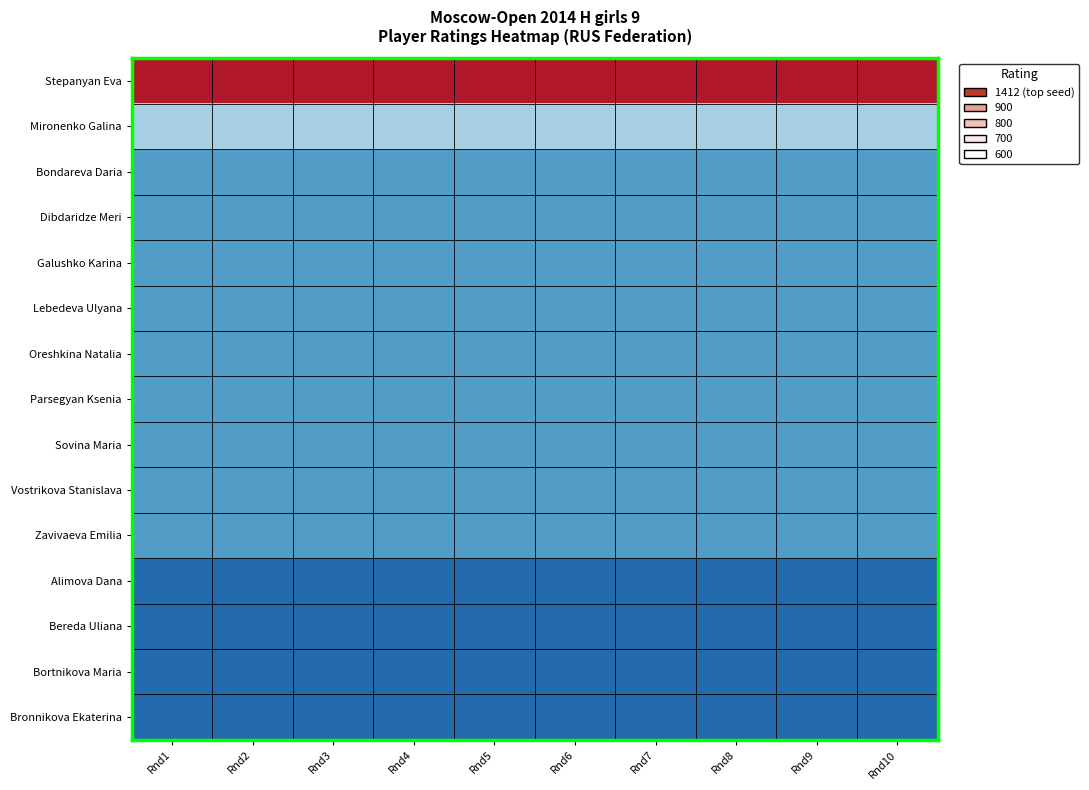

Reading left to right, transcribe all the data shown in this chart.

Stepanyan Eva: Rnd1=1412	Rnd2=1412	Rnd3=1412	Rnd4=1412	Rnd5=1412	Rnd6=1412	Rnd7=1412	Rnd8=1412	Rnd9=1412	Rnd10=1412
Mironenko Galina: Rnd1=900	Rnd2=900	Rnd3=900	Rnd4=900	Rnd5=900	Rnd6=900	Rnd7=900	Rnd8=900	Rnd9=900	Rnd10=900
Bondareva Daria: Rnd1=800	Rnd2=800	Rnd3=800	Rnd4=800	Rnd5=800	Rnd6=800	Rnd7=800	Rnd8=800	Rnd9=800	Rnd10=800
Dibdaridze Meri: Rnd1=800	Rnd2=800	Rnd3=800	Rnd4=800	Rnd5=800	Rnd6=800	Rnd7=800	Rnd8=800	Rnd9=800	Rnd10=800
Galushko Karina: Rnd1=800	Rnd2=800	Rnd3=800	Rnd4=800	Rnd5=800	Rnd6=800	Rnd7=800	Rnd8=800	Rnd9=800	Rnd10=800
Lebedeva Ulyana: Rnd1=800	Rnd2=800	Rnd3=800	Rnd4=800	Rnd5=800	Rnd6=800	Rnd7=800	Rnd8=800	Rnd9=800	Rnd10=800
Oreshkina Natalia: Rnd1=800	Rnd2=800	Rnd3=800	Rnd4=800	Rnd5=800	Rnd6=800	Rnd7=800	Rnd8=800	Rnd9=800	Rnd10=800
Parsegyan Ksenia: Rnd1=800	Rnd2=800	Rnd3=800	Rnd4=800	Rnd5=800	Rnd6=800	Rnd7=800	Rnd8=800	Rnd9=800	Rnd10=800
Sovina Maria: Rnd1=800	Rnd2=800	Rnd3=800	Rnd4=800	Rnd5=800	Rnd6=800	Rnd7=800	Rnd8=800	Rnd9=800	Rnd10=800
Vostrikova Stanislava: Rnd1=800	Rnd2=800	Rnd3=800	Rnd4=800	Rnd5=800	Rnd6=800	Rnd7=800	Rnd8=800	Rnd9=800	Rnd10=800
Zavivaeva Emilia: Rnd1=800	Rnd2=800	Rnd3=800	Rnd4=800	Rnd5=800	Rnd6=800	Rnd7=800	Rnd8=800	Rnd9=800	Rnd10=800
Alimova Dana: Rnd1=700	Rnd2=700	Rnd3=700	Rnd4=700	Rnd5=700	Rnd6=700	Rnd7=700	Rnd8=700	Rnd9=700	Rnd10=700
Bereda Uliana: Rnd1=700	Rnd2=700	Rnd3=700	Rnd4=700	Rnd5=700	Rnd6=700	Rnd7=700	Rnd8=700	Rnd9=700	Rnd10=700
Bortnikova Maria: Rnd1=700	Rnd2=700	Rnd3=700	Rnd4=700	Rnd5=700	Rnd6=700	Rnd7=700	Rnd8=700	Rnd9=700	Rnd10=700
Bronnikova Ekaterina: Rnd1=700	Rnd2=700	Rnd3=700	Rnd4=700	Rnd5=700	Rnd6=700	Rnd7=700	Rnd8=700	Rnd9=700	Rnd10=700